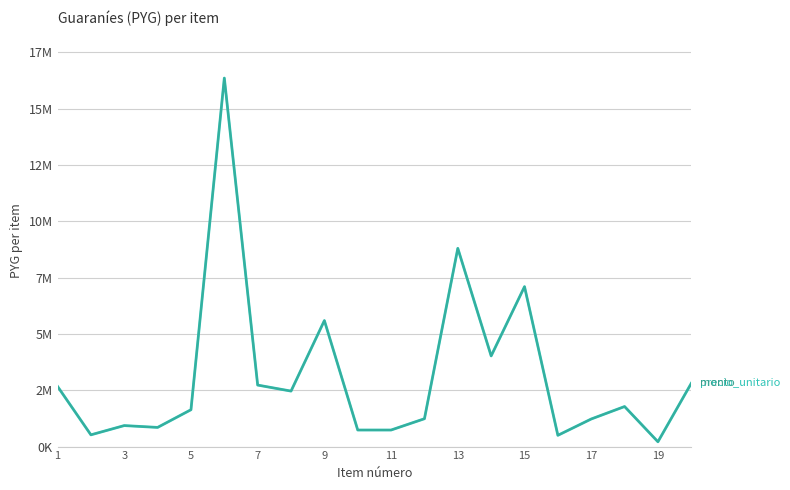

Is this an area chart (filled region under the line)?

No